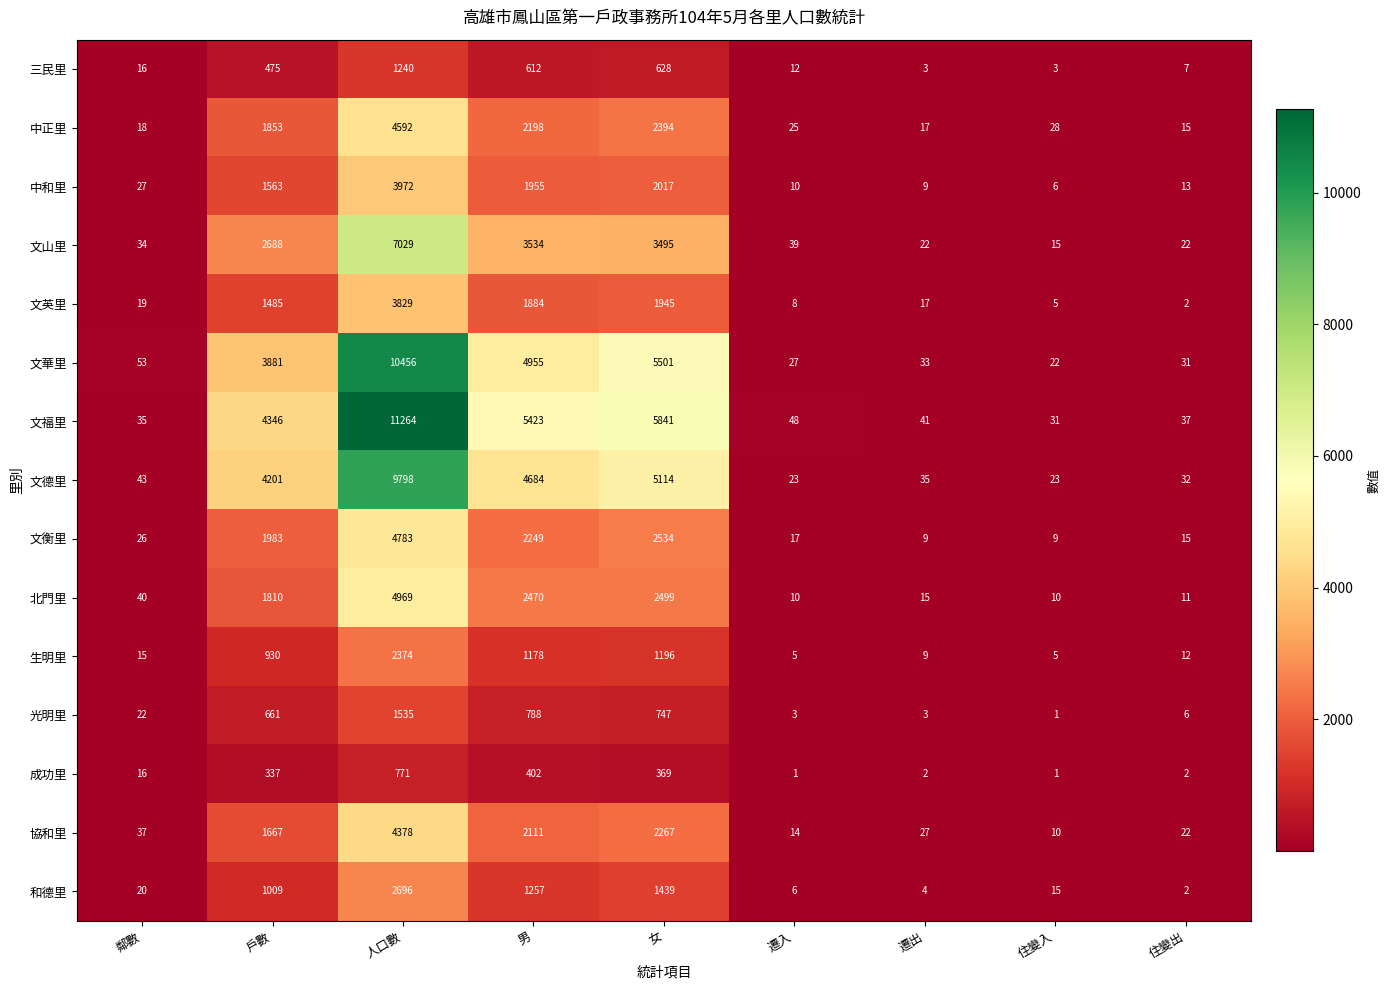

Which series has the widest spread of values?

文福里